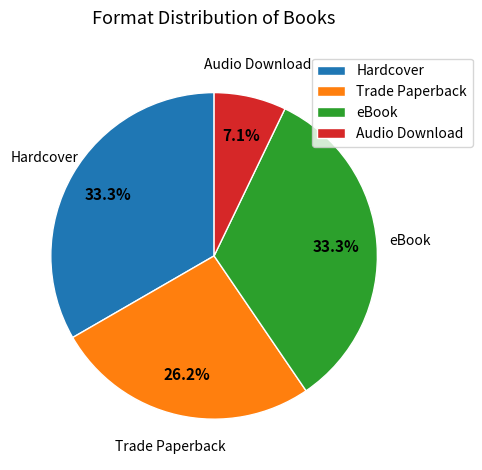

What is the smallest slice in the pie chart?

Audio Download